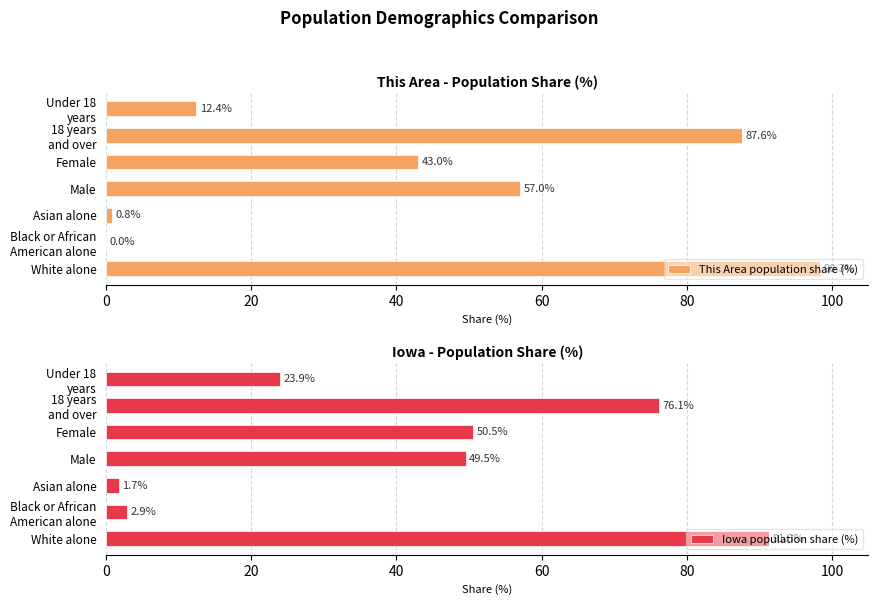

Rank the series by their average value, from highest to lowest.

This Area population share (%), Iowa population share (%)